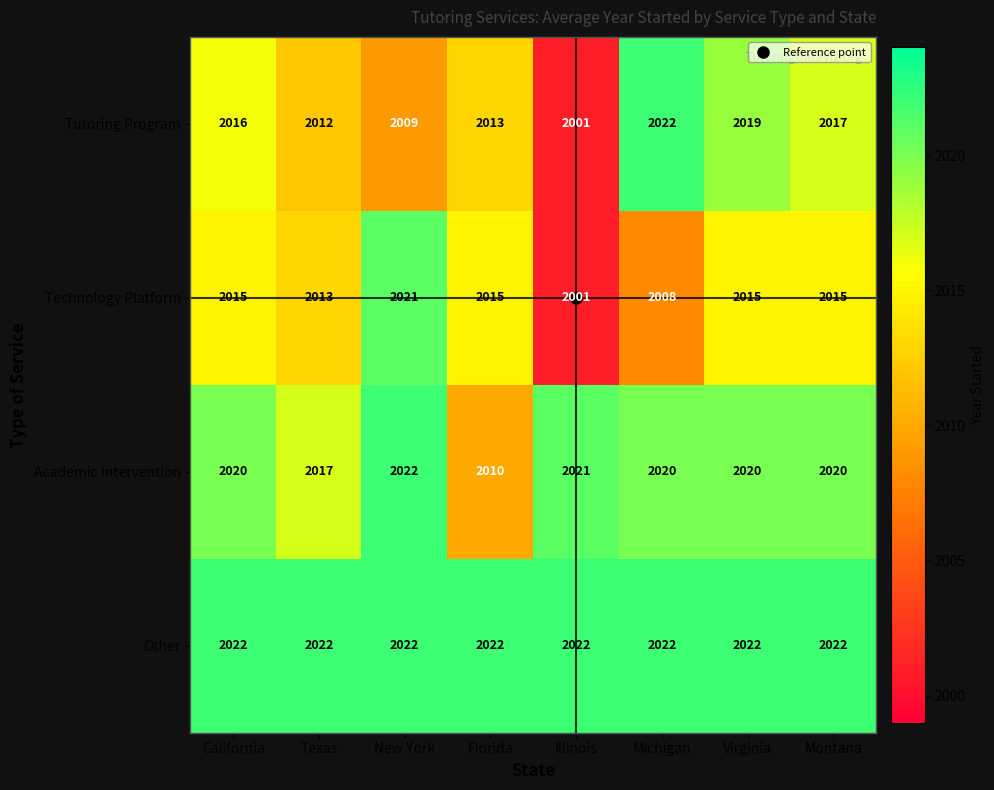

Which category has the lowest value in the Tutoring Program series?

Illinois